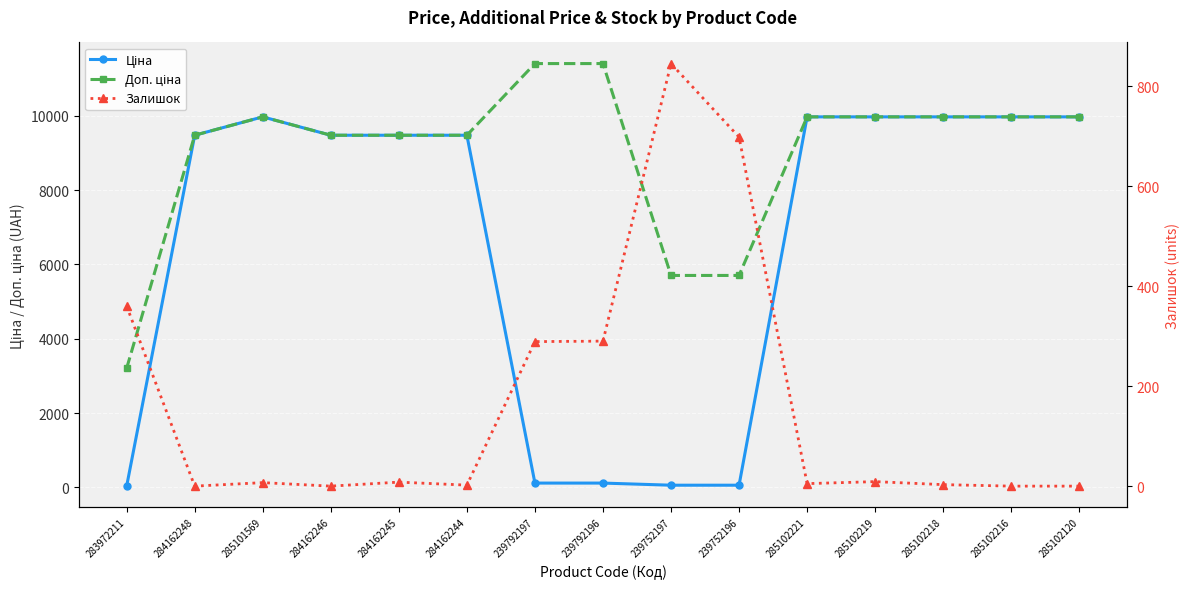

Is this an area chart (filled region under the line)?

No